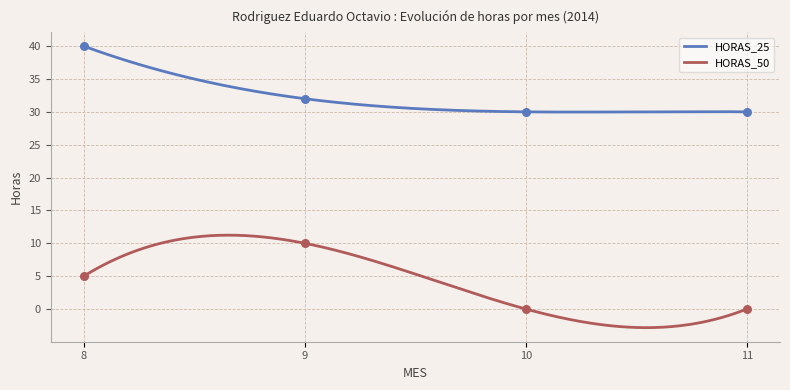

At which category is the sum across all series the highest?

8